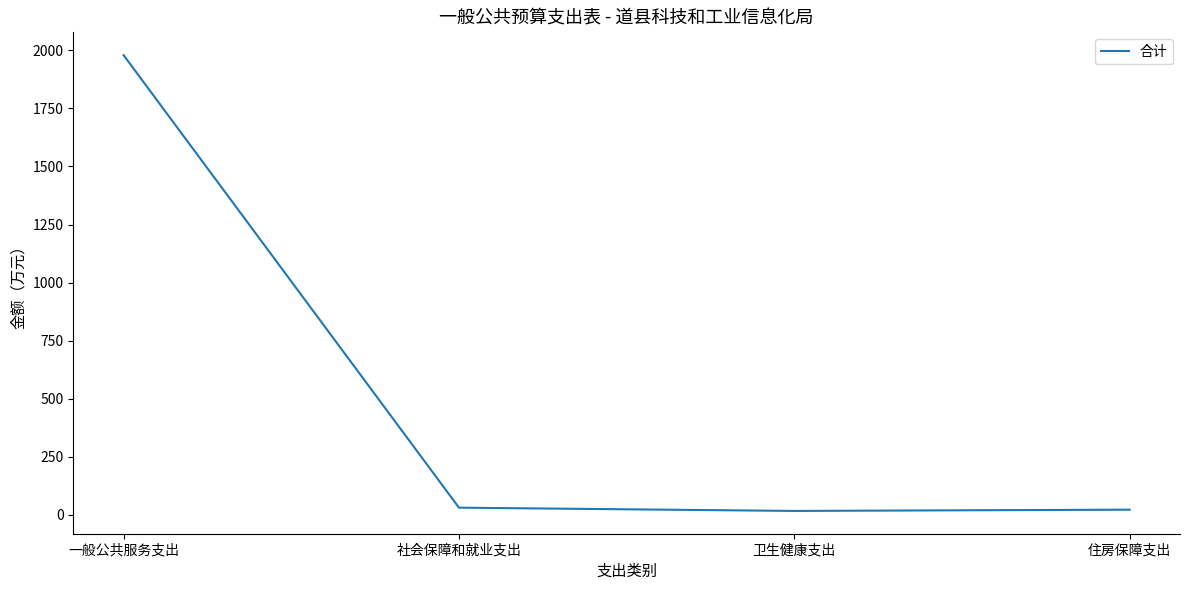

Is it true that the value at 一般公共服务支出 is 3183.7?

False